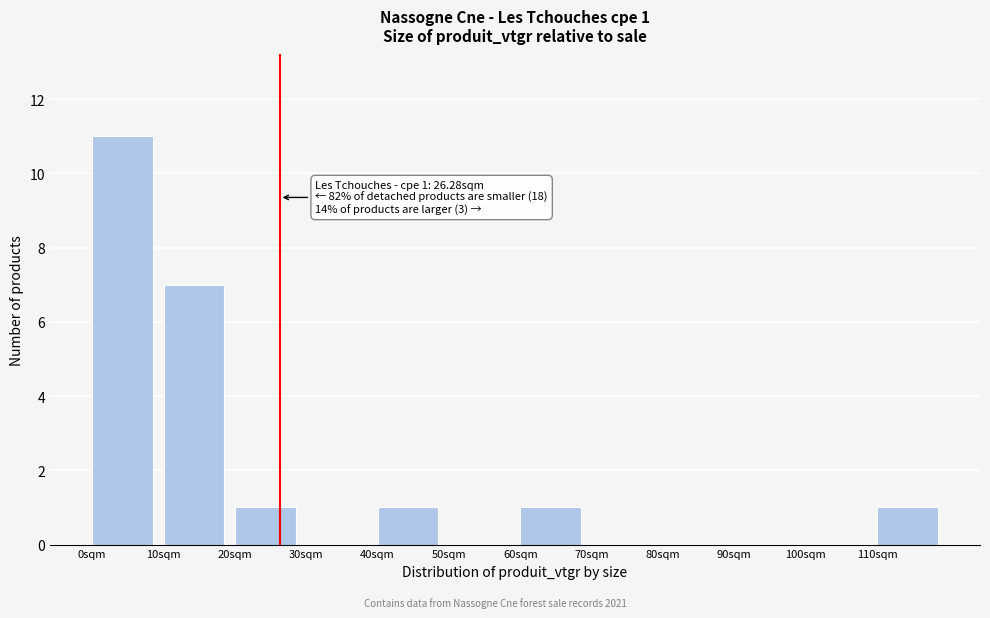

Over which range of the x-axis is the bar tallest?

0 to 10